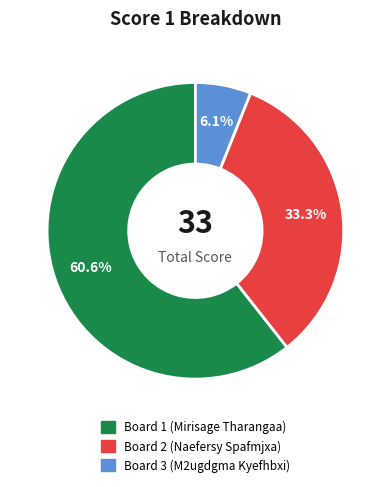

How many segments does this pie chart have?

3